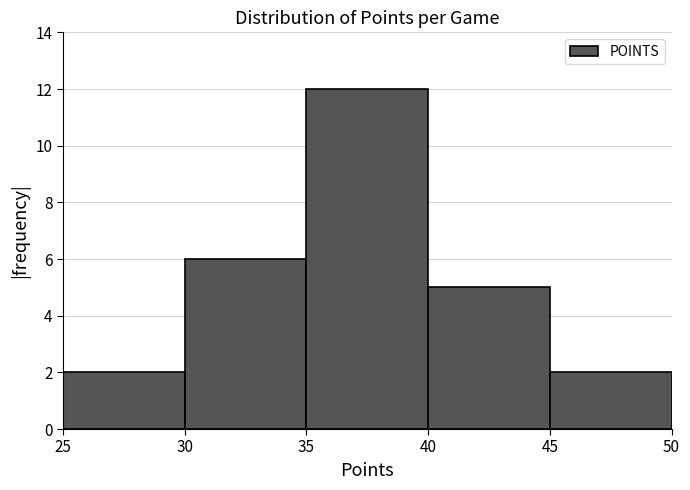

Reading left to right, transcribe this chart: for each bar, give the range it covers on the x-axis and its height. The values are not printed on the chart, so give them approximately, as read against the axis.

25 to 30: 2
30 to 35: 6
35 to 40: 12
40 to 45: 5
45 to 50: 2